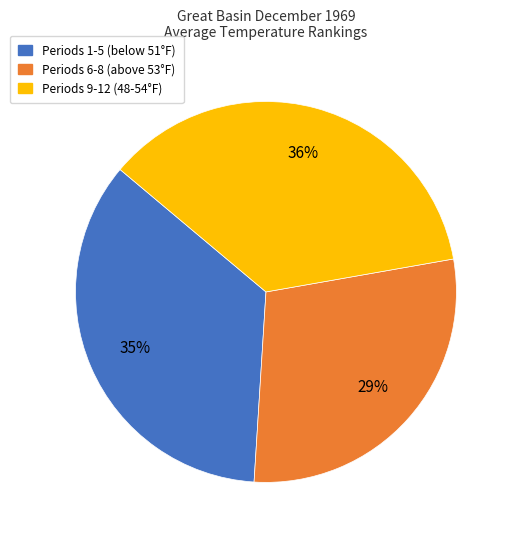

To the nearest percent, what is the difference between the largest and smallest slice percentages?

7%